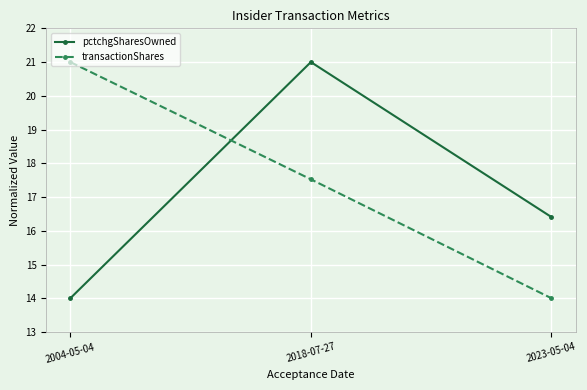

Is it true that transactionShares equals 21.0 at 2004-05-04?

True